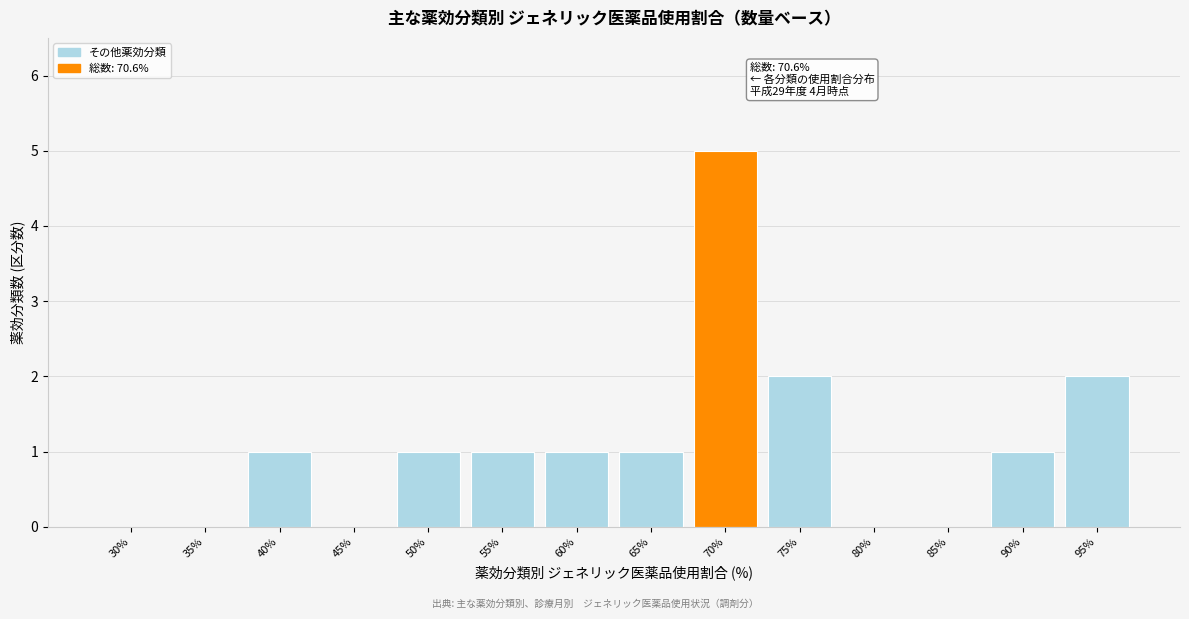

Reading left to right, list all the values displayed in this chart.

30%=0	35%=0	40%=1	45%=0	50%=1	55%=1	60%=1	65%=1	70%=5	75%=2	80%=0	85%=0	90%=1	95%=2